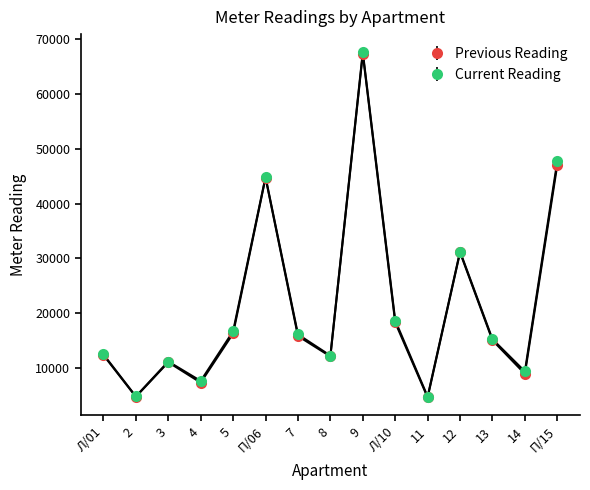

What is the value of the Previous Reading point at the 15th from the left?

47090